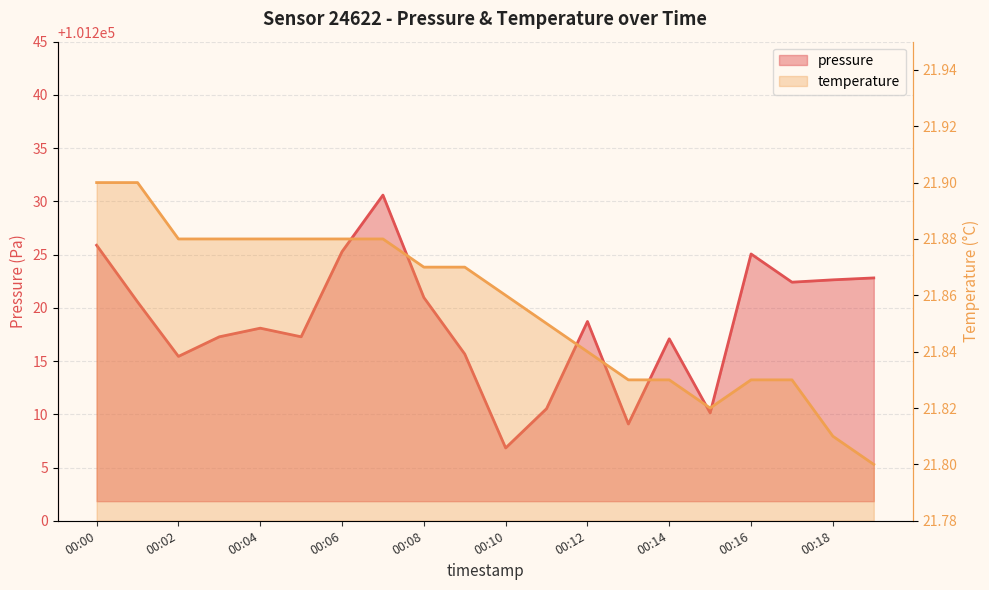

What is the value of the pressure point at the 20th from the left?

101222.8